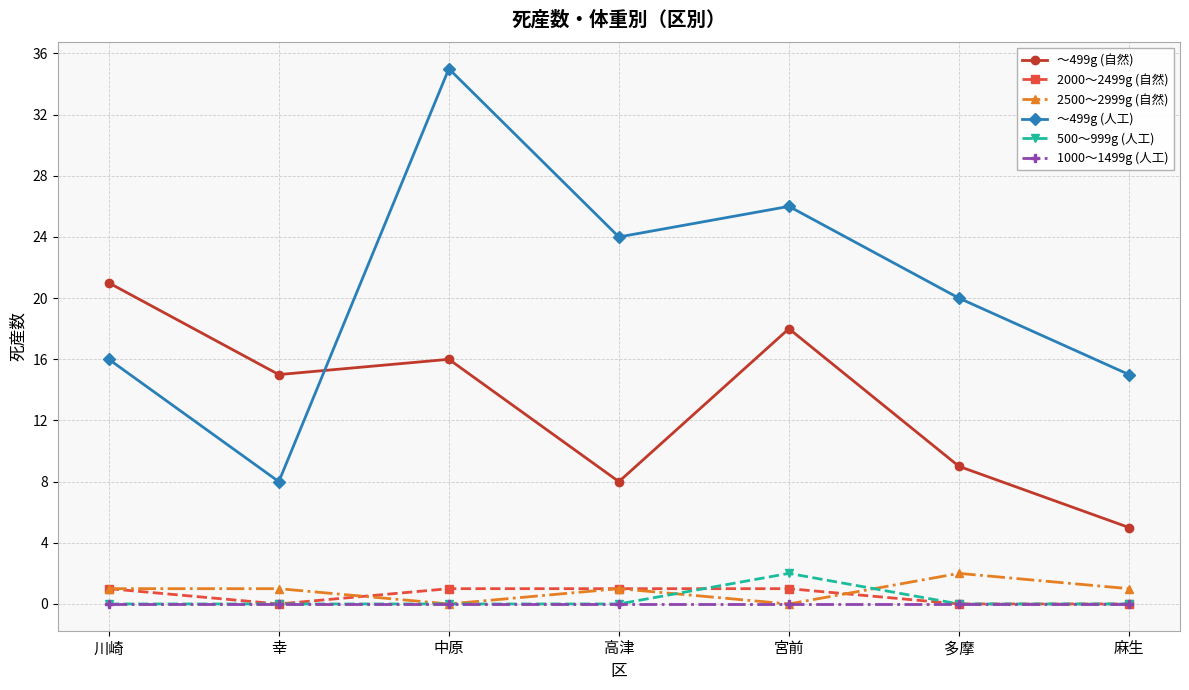

What position from the left is 幸?

2